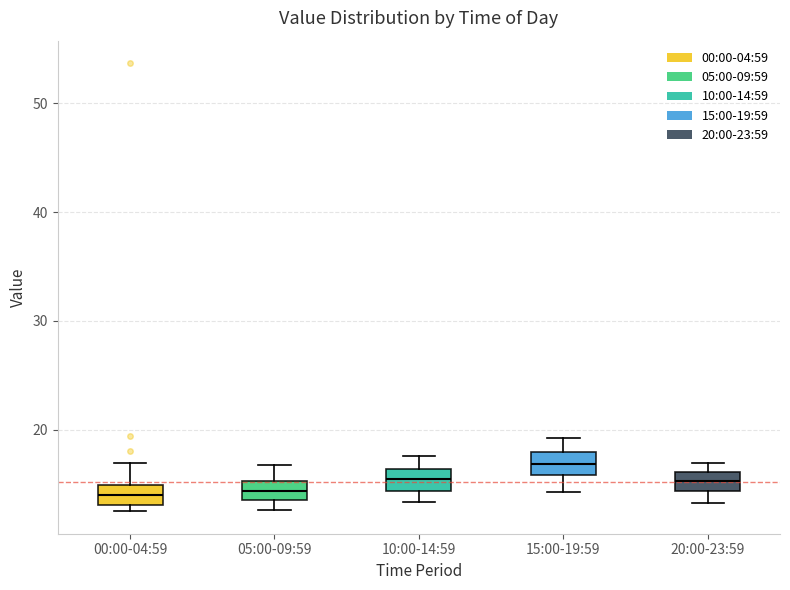

Reading left to right, transcribe this box plot: for each box, give where its median line is, the range the box spans, and where its two whiskers end, as read against the y-axis. The values are not printed on the chart, so give them approximately, as read against the axis.

00:00-04:59: median 14, box 13 to 15, whiskers 13 (just below the box's lower edge) to 17
05:00-09:59: median 14 (inside the box), box 14 to 15, whiskers 13 to 17
10:00-14:59: median 15, box 14 to 16, whiskers 13 to 18
15:00-19:59: median 17, box 16 to 18, whiskers 14 to 19
20:00-23:59: median 15, box 14 to 16, whiskers 13 to 17